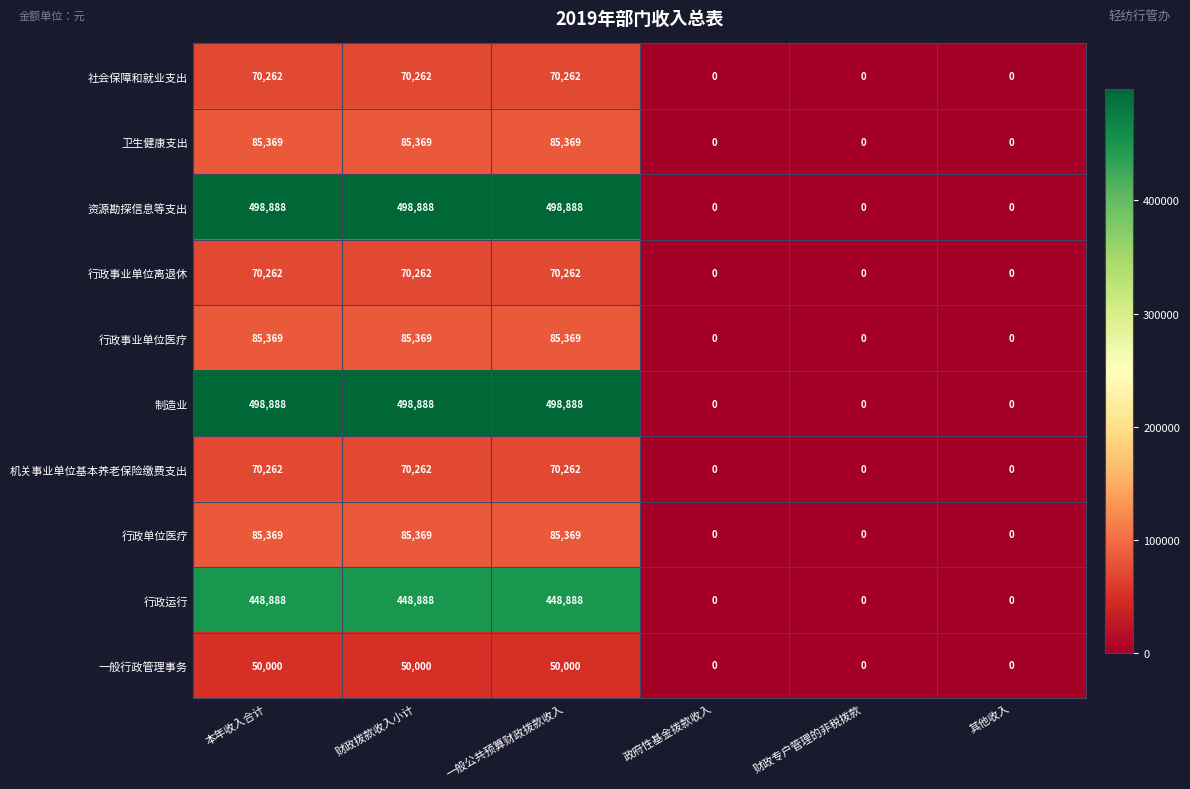

Is the value of 行政运行 at 一般公共预算财政拨款收入 greater than the value of 行政事业单位离退休 at 一般公共预算财政拨款收入?

Yes